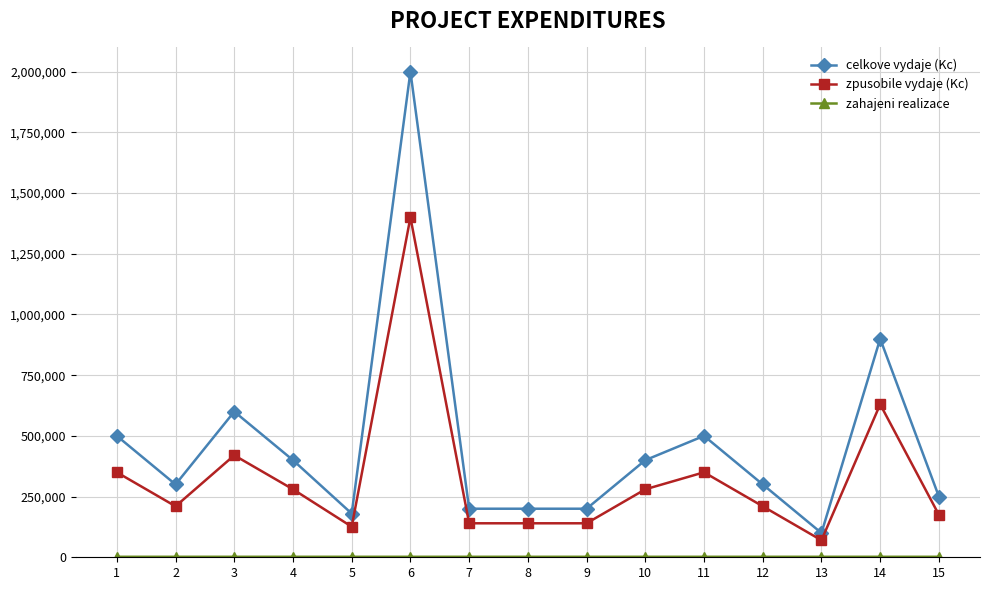

What is the sum of all celkove vydaje (Kc) values?

7030000